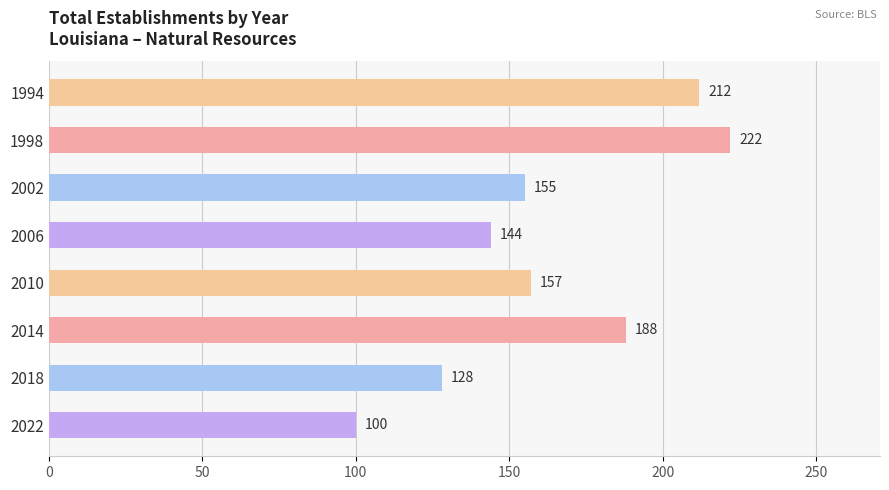

List the labels in order of value, largest first.

1998, 1994, 2014, 2010, 2002, 2006, 2018, 2022